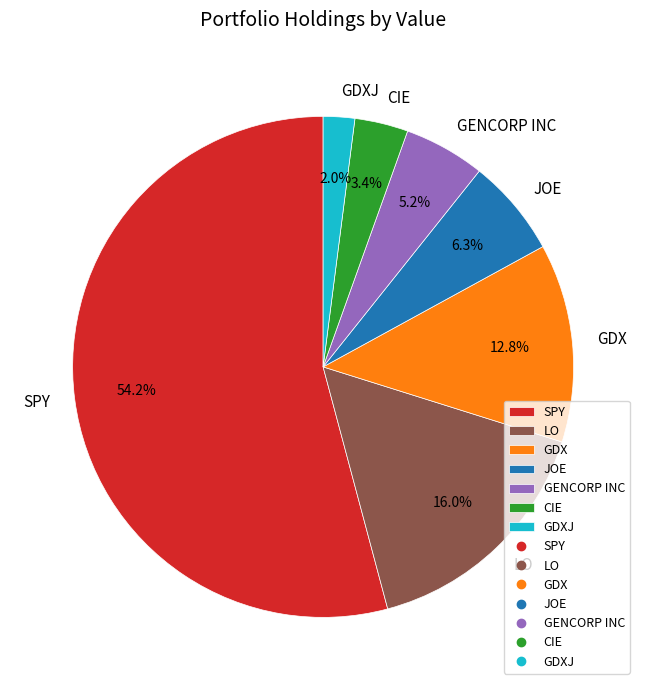

To the nearest percent, what percentage of the pie is LO?

16%